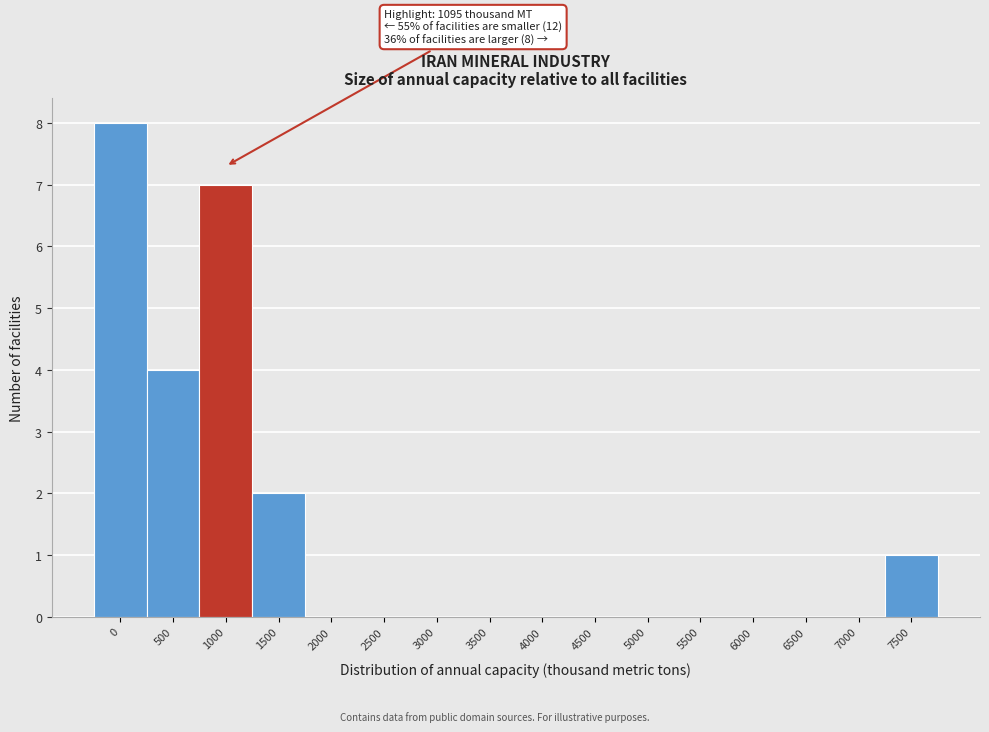

Reading left to right, extract all data points from this chart.

0=8	500=4	1000=7	1500=2	2000=0	2500=0	3000=0	3500=0	4000=0	4500=0	5000=0	5500=0	6000=0	6500=0	7000=0	7500=1